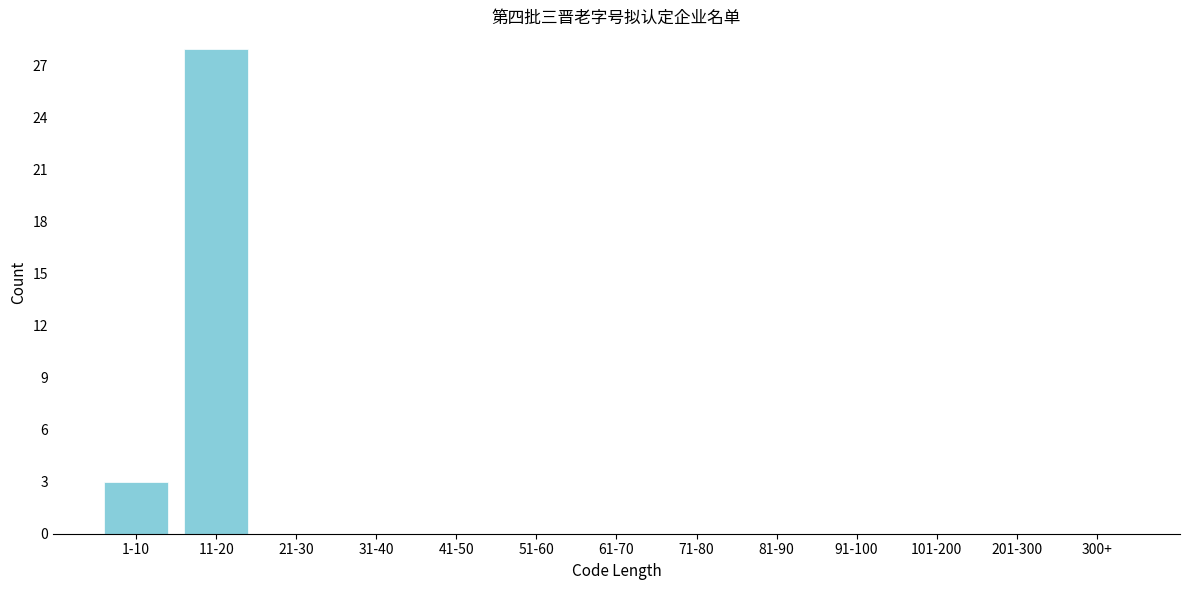

Reading left to right, list all the values displayed in this chart.

1-10=3	11-20=28	21-30=0	31-40=0	41-50=0	51-60=0	61-70=0	71-80=0	81-90=0	91-100=0	101-200=0	201-300=0	300+=0